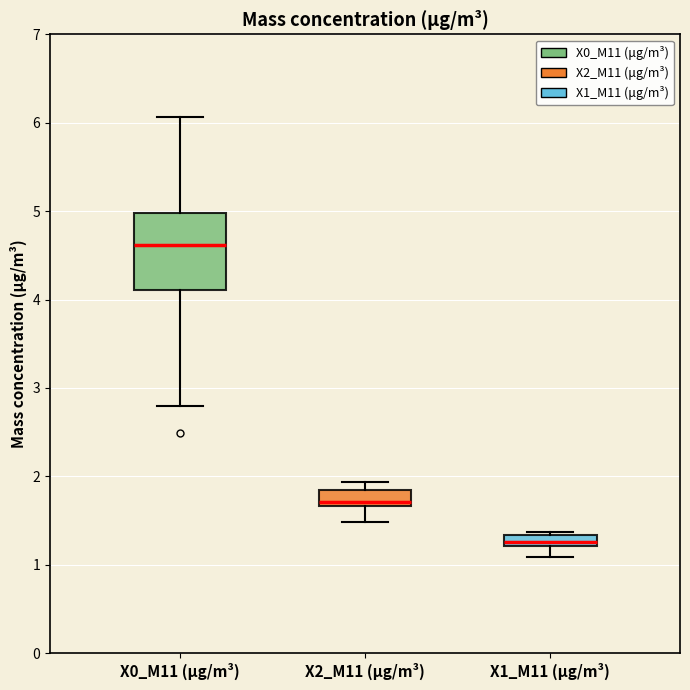

Which box has the highest median line?

X0_M11 (μg/m³)